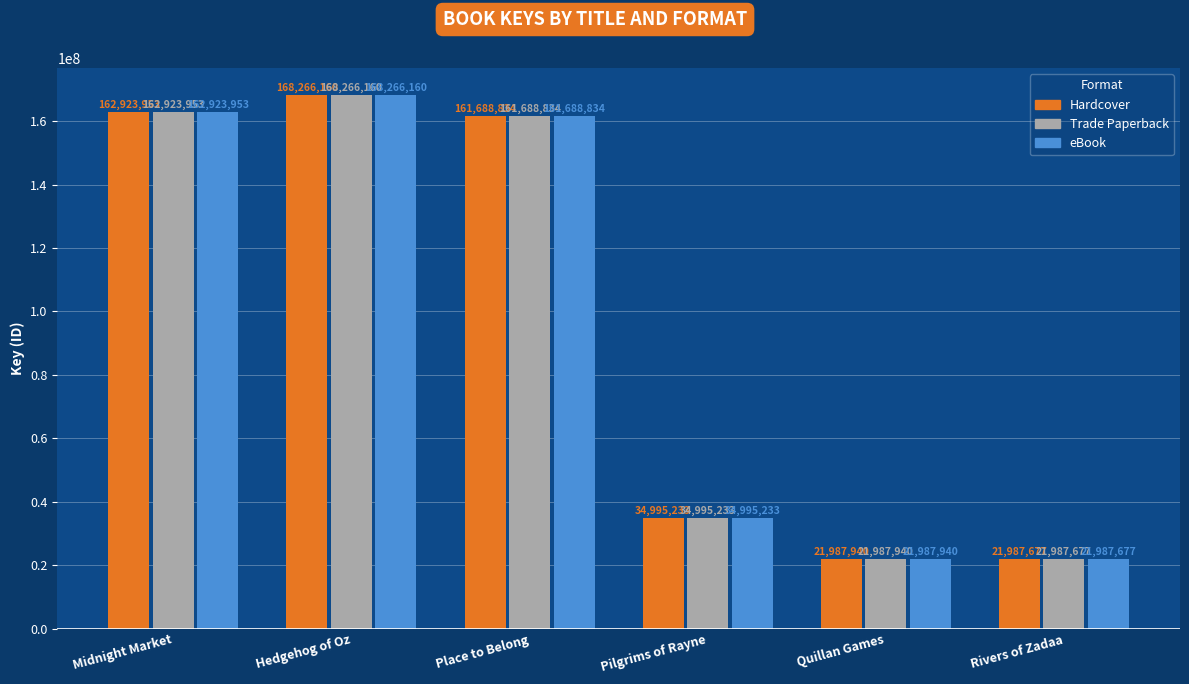

What is the label of the 3rd bar from the left?

Place to Belong